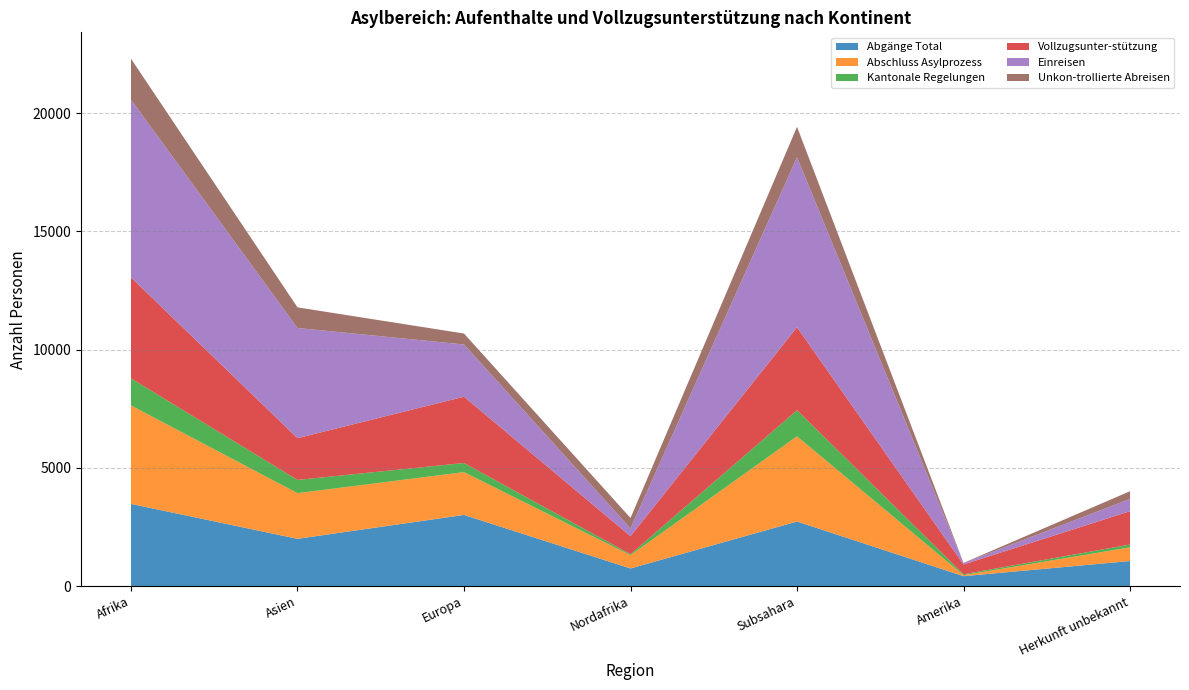

Reading left to right, list all the values displayed in this chart.

Abgänge Total: 3475	1999	3009	745	2730	419	1059
Abschluss Asylprozess: 4165	1931	1809	561	3604	42	580
Kantonale Regelungen: 1146	560	387	41	1105	39	118
Vollzugsunter-stützung: 4270	1765	2804	763	3507	413	1410
Einreisen: 7516	4660	2209	328	7188	61	520
Unkon-trollierte Abreisen: 1733	873	463	442	1291	7	324